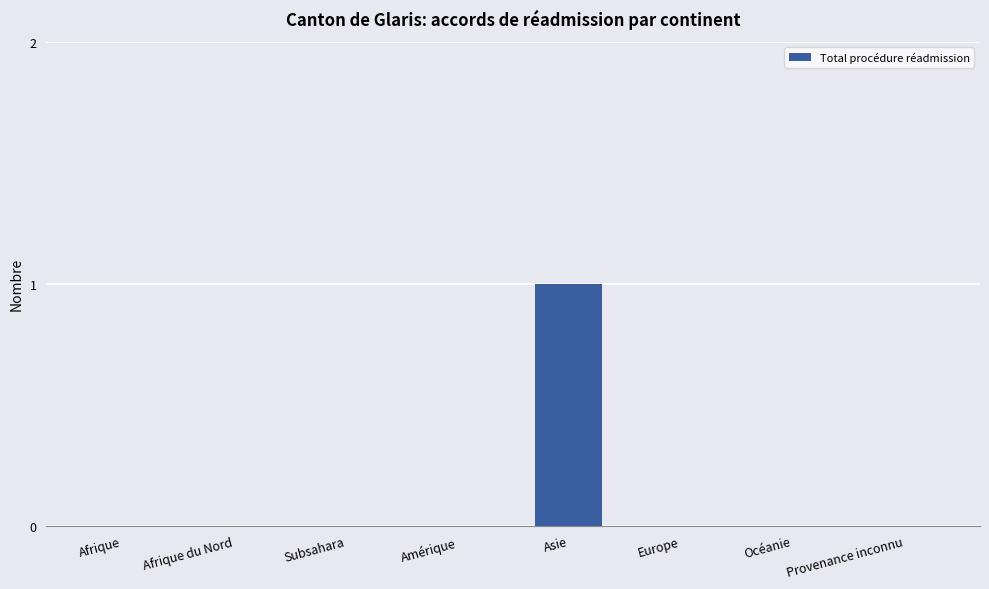

Reading left to right, what are all the values shown in this chart?

0	0	0	0	1	0	0	0